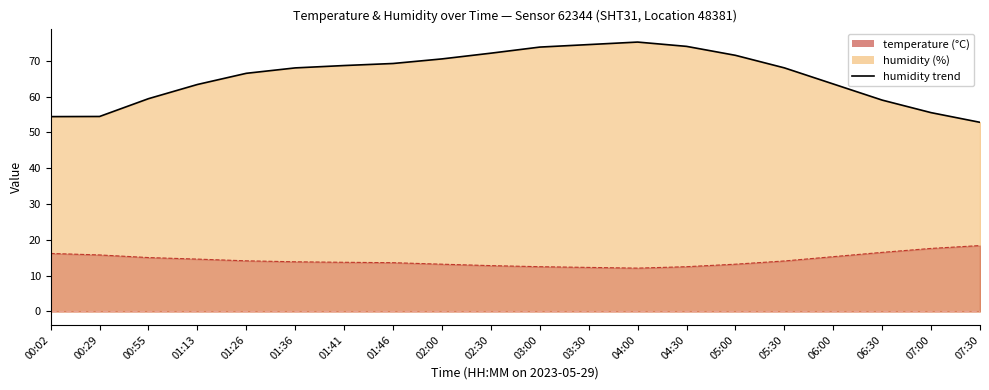

Is the value of temperature at 01:26 greater than the value of humidity at 01:13?

No